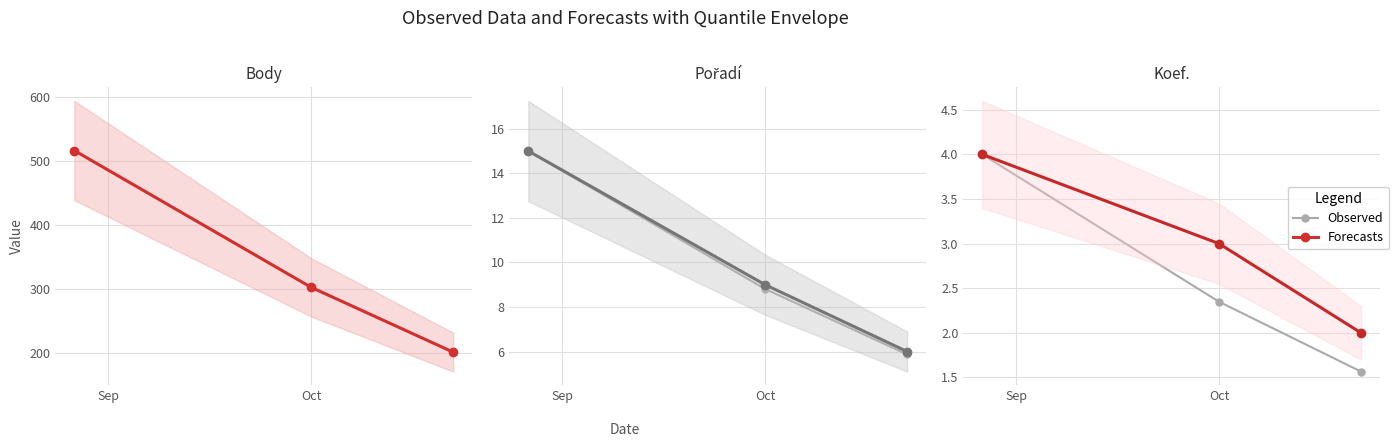

True or false: Forecasts has a value of 4.0 at Sep.

True